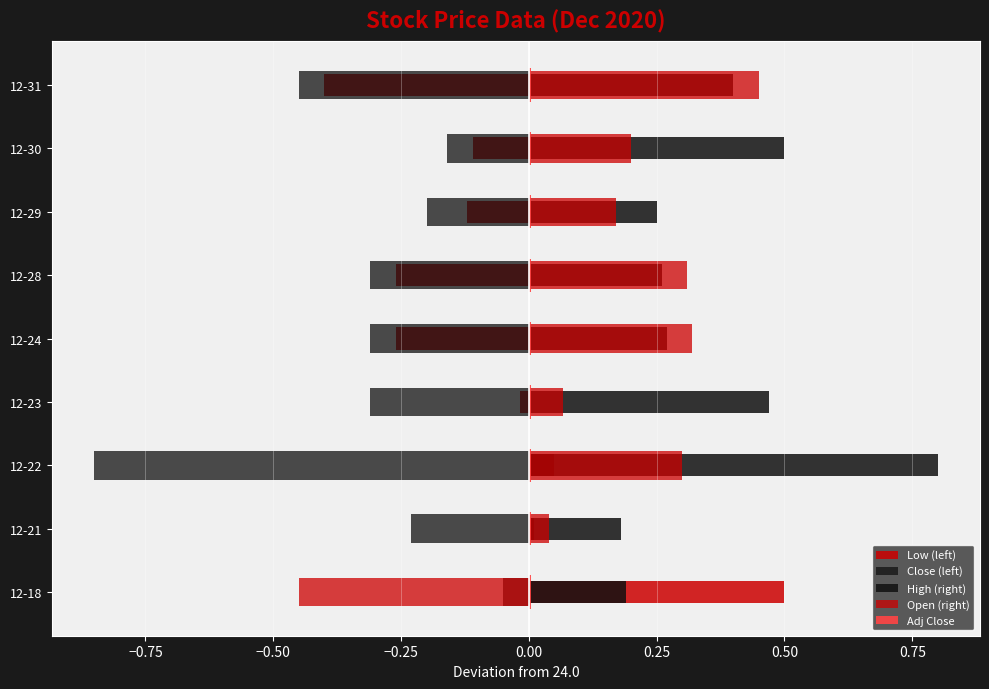

What is the spread (max minus min) of values at 0.25?

0.8